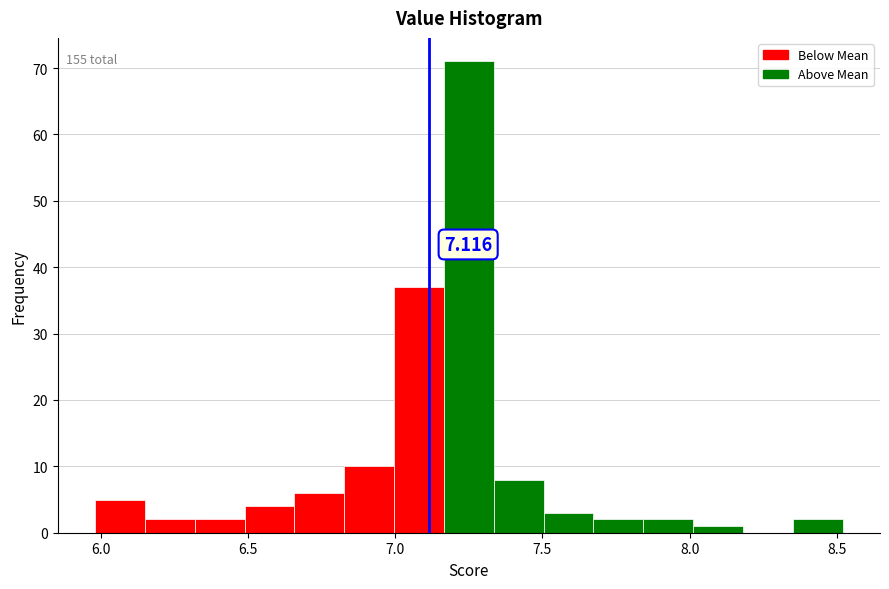

Read against the x-axis, roughly where is the centre of the tallest bar?

7.25